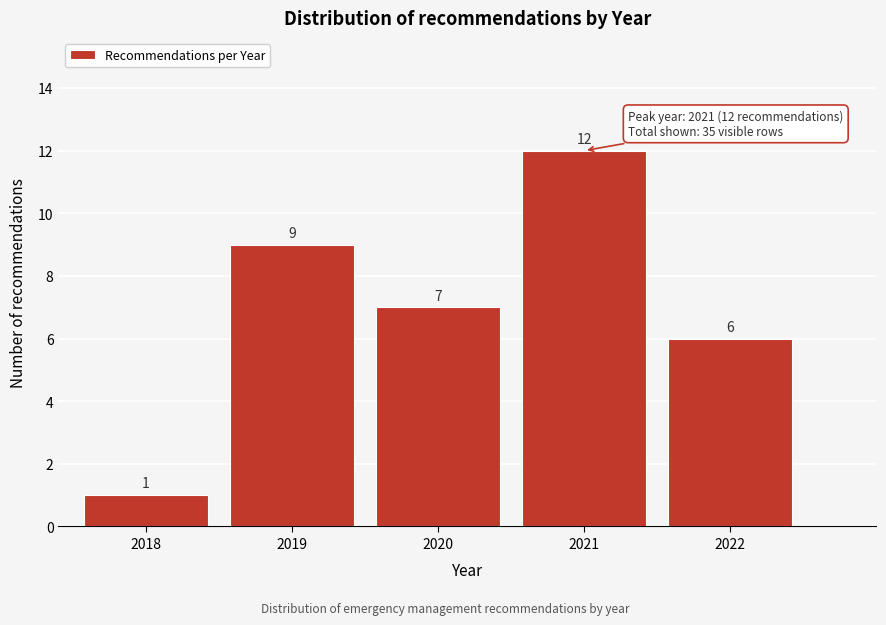

Reading left to right, list all the values displayed in this chart.

2018=1	2019=9	2020=7	2021=12	2022=6